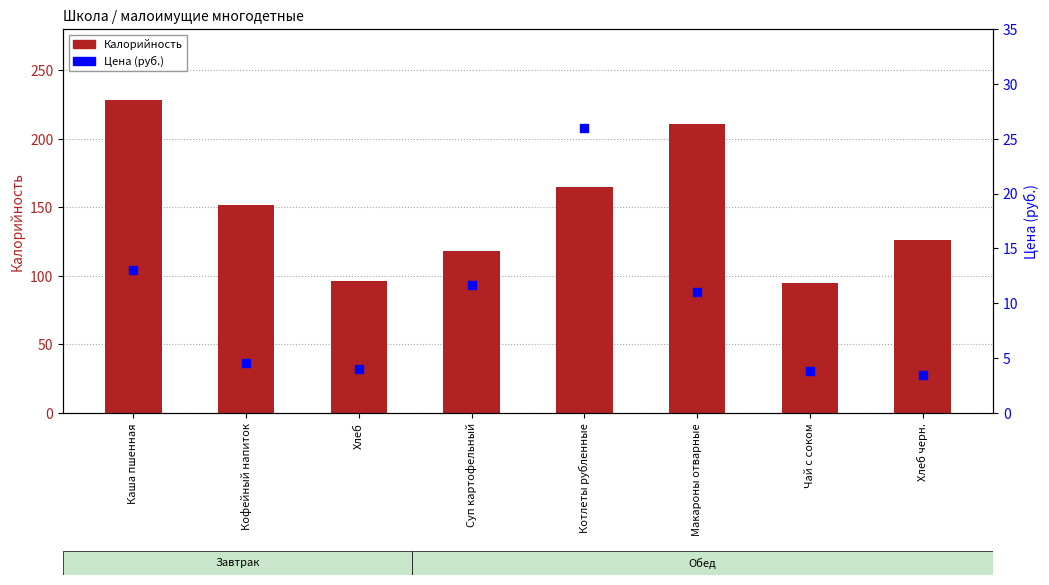

At which category is the sum across all series the highest?

Каша пшенная